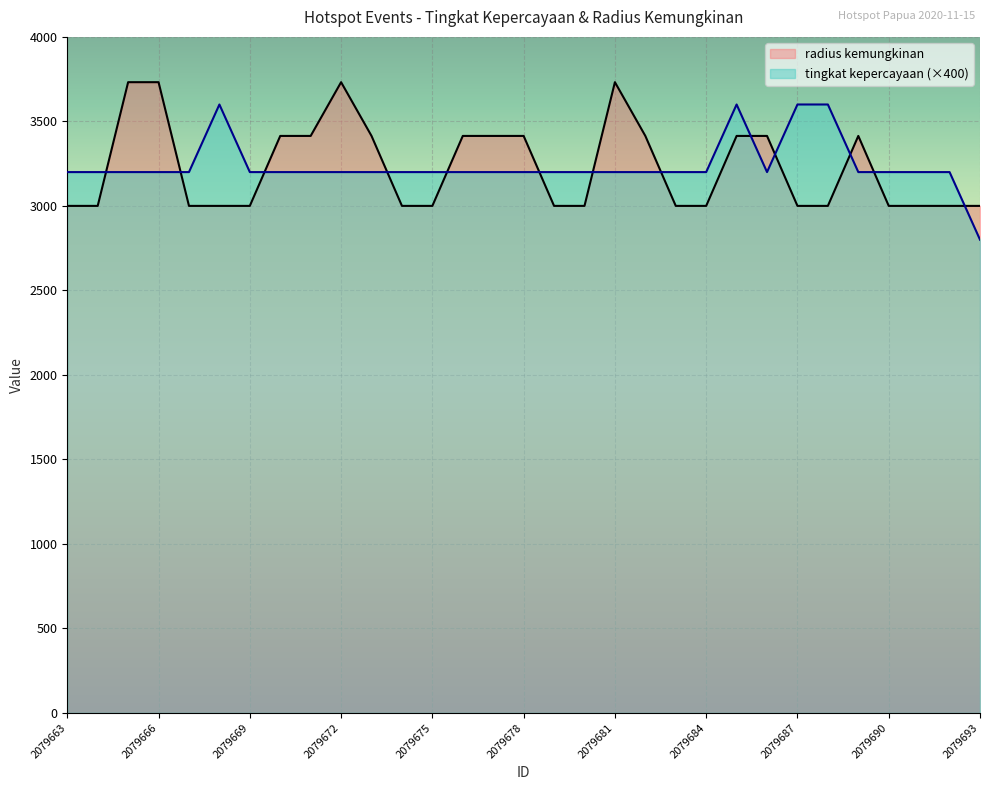

True or false: tingkat kepercayaan has a value of 3200 at 2079684.

True